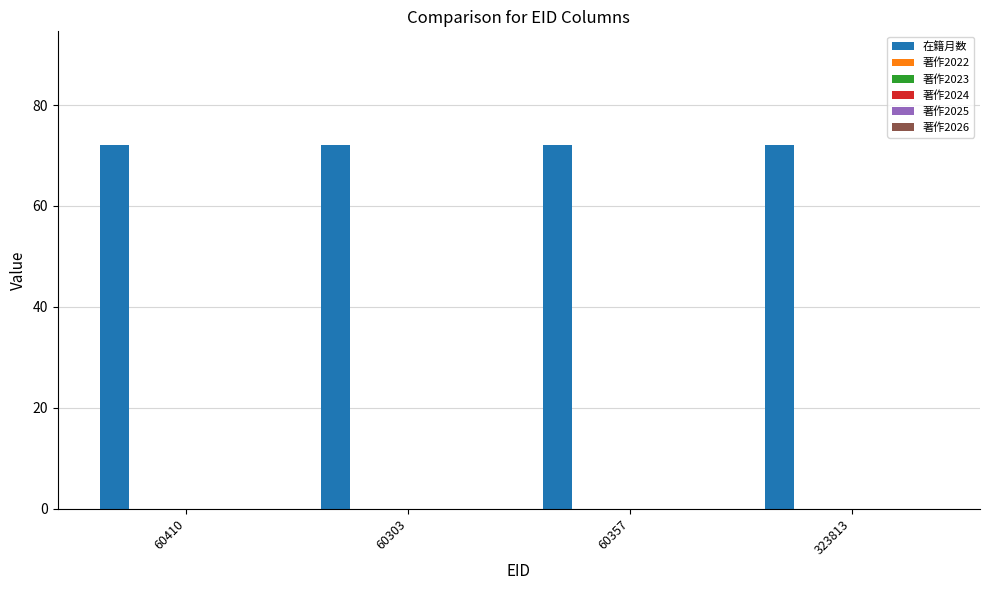

Between 60410 and 60303, which is larger?

60410